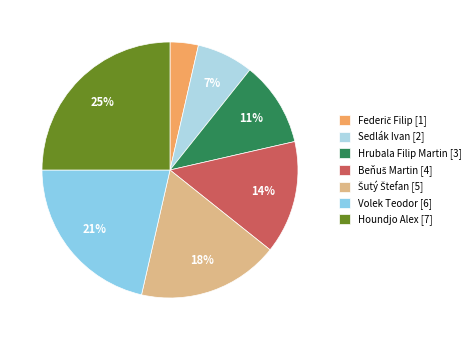

To the nearest percent, what is the difference between the largest and smallest slice percentages?

21%